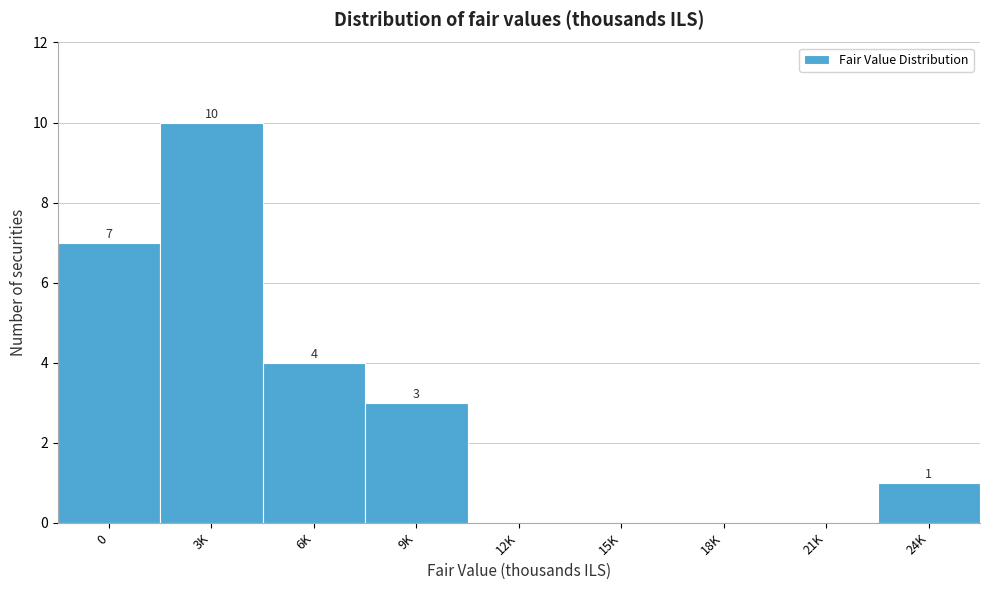

Reading left to right, extract all data points from this chart.

0=7	3K=10	6K=4	9K=3	12K=0	15K=0	18K=0	21K=0	24K=1